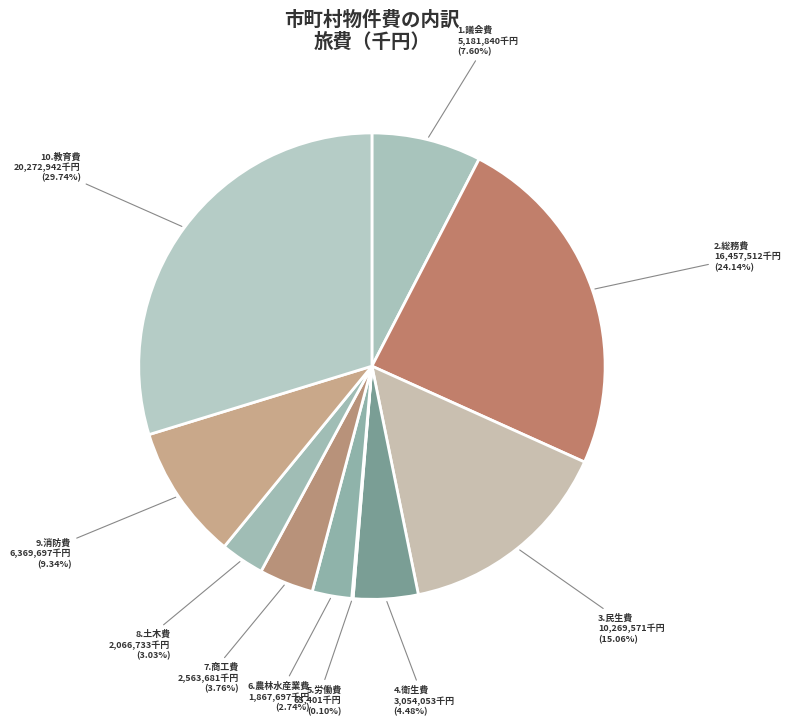

Is it true that 9.消防費 is 1% of the pie?

False